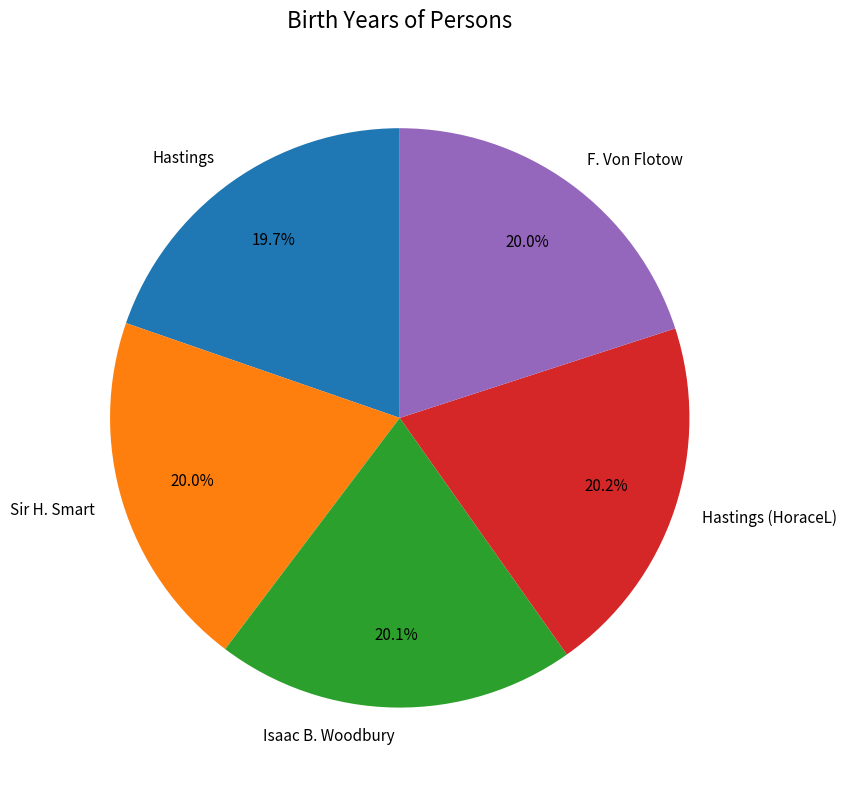

What is the ratio of the value at Sir H. Smart to the value at Hastings (HoraceL)?

1.0